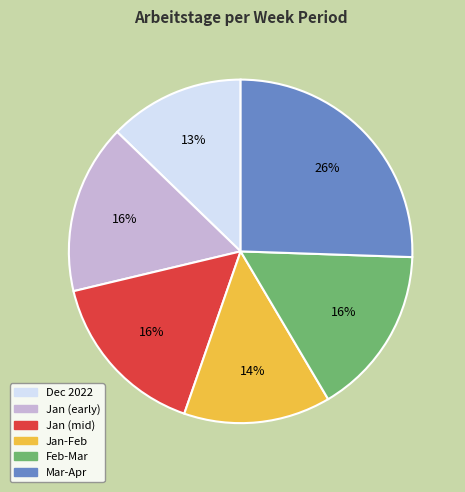

To the nearest percent, what is the average slice percentage?

17%